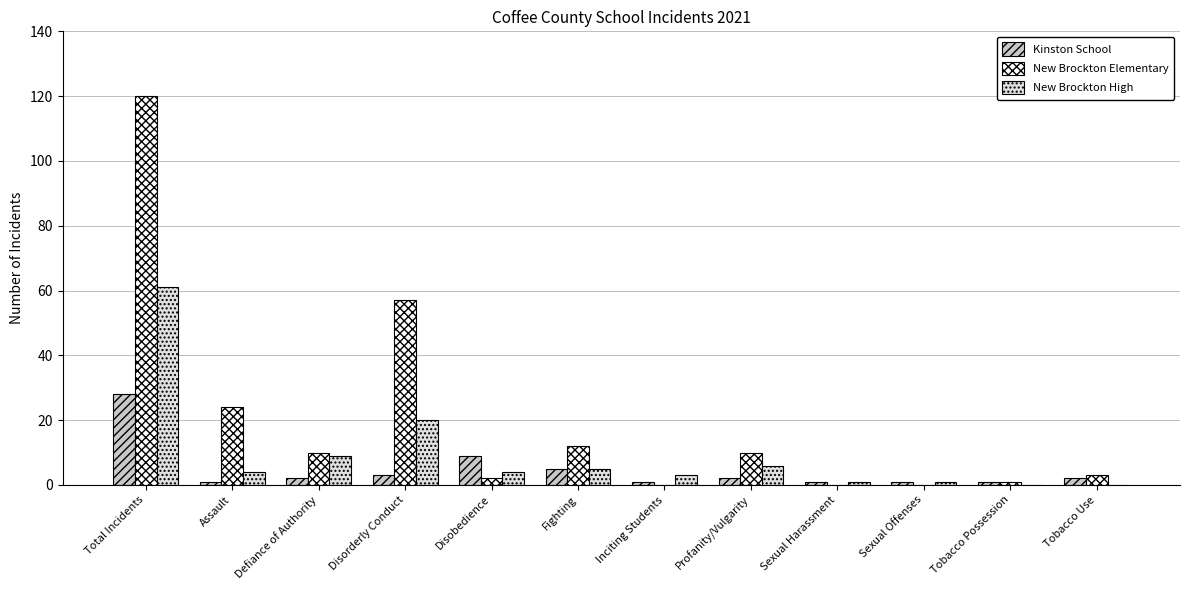

What is the greatest value displayed?

120